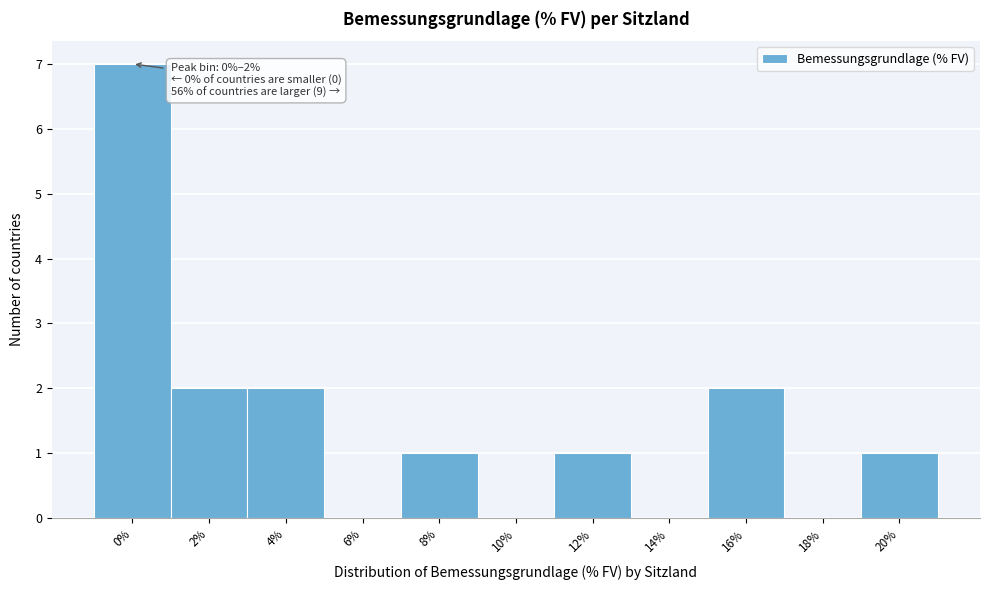

Reading right to left, what are all the values shown in this chart?

20%=1	18%=0	16%=2	14%=0	12%=1	10%=0	8%=1	6%=0	4%=2	2%=2	0%=7